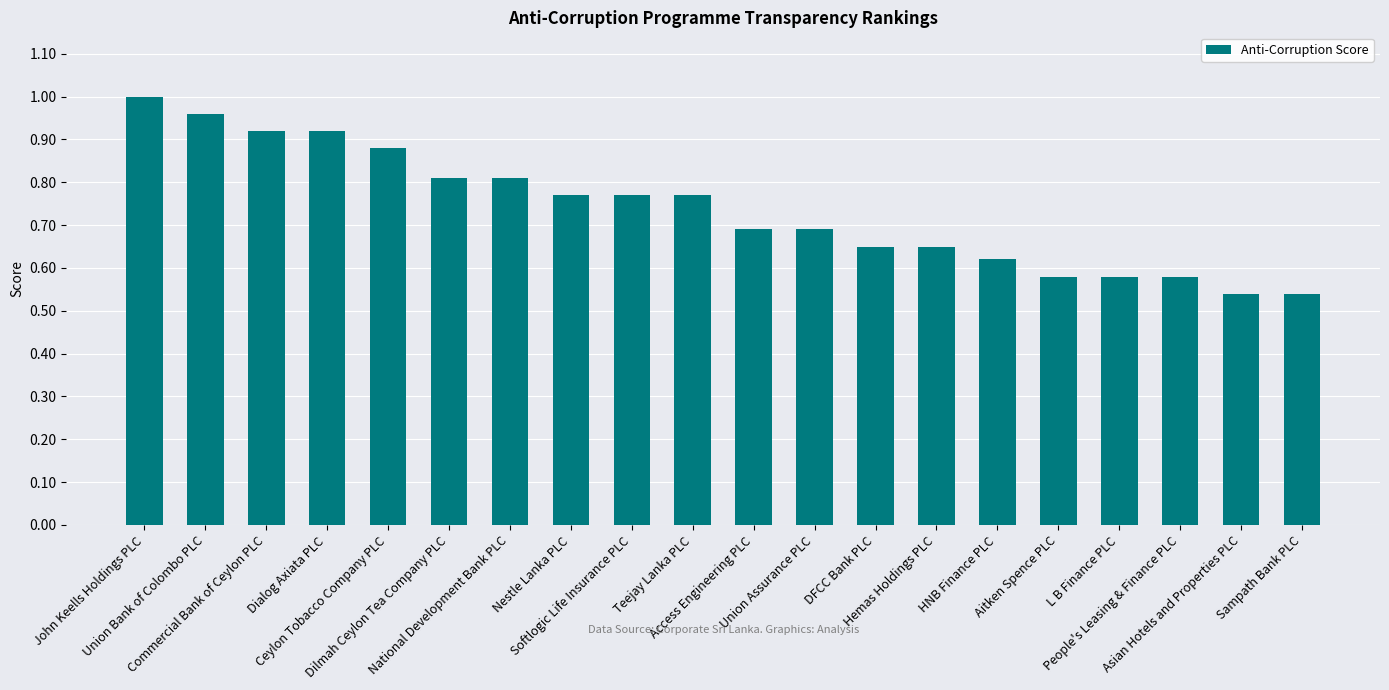

What is the sum of all values?

14.7